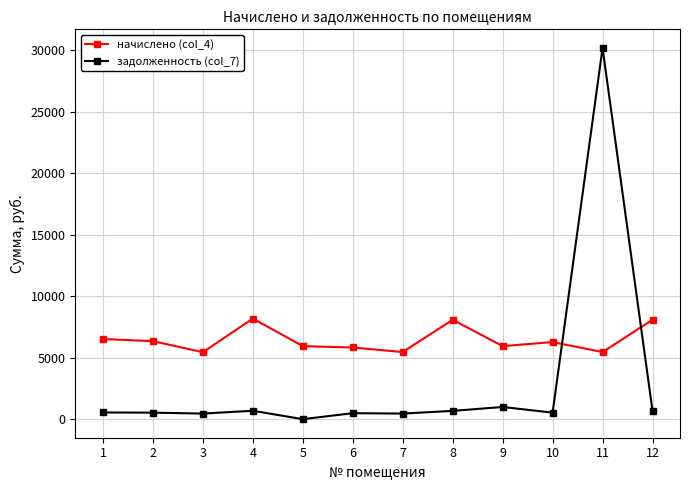

What is the difference between the highest and lowest values at 6?

5338.3